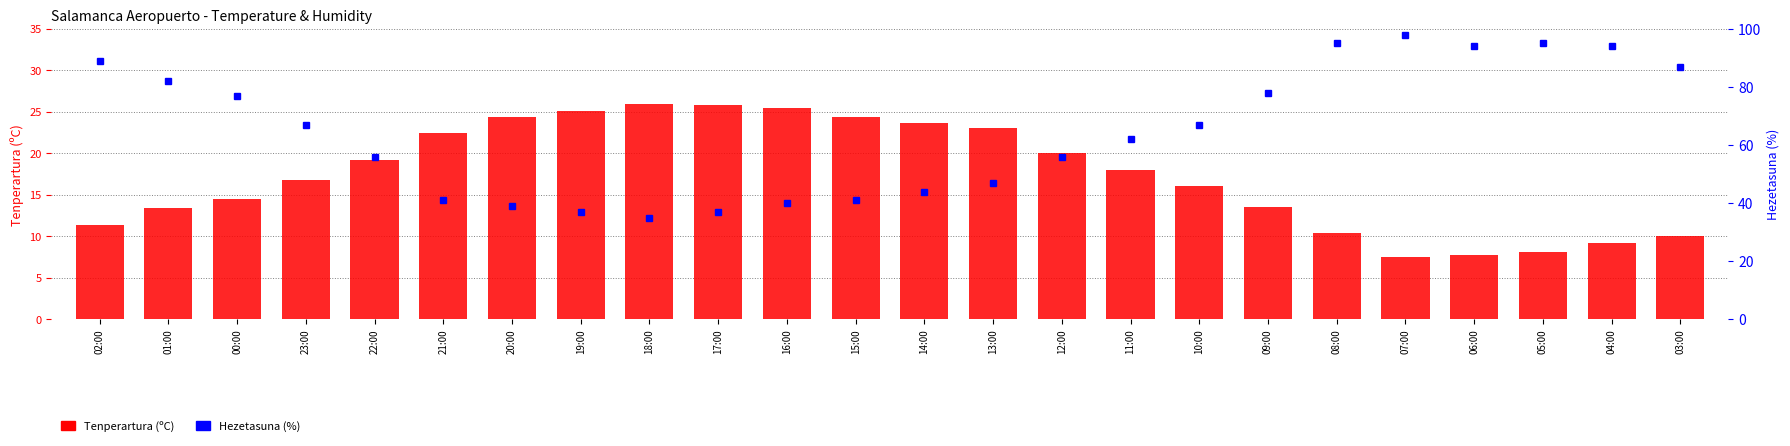

The chart shows a value of 19.0 at 01:00. True or false?

False